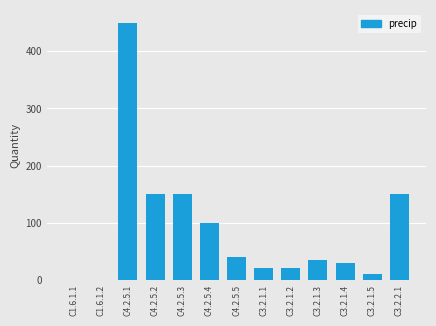

Reading left to right, what are all the values shown in this chart?

C1.6.1.1=0.1	C1.6.1.2=0.1	C4.2.5.1=450.0	C4.2.5.2=150.0	C4.2.5.3=150.0	C4.2.5.4=100.0	C4.2.5.5=40.0	C3.2.1.1=20.0	C3.2.1.2=20.0	C3.2.1.3=35.0	C3.2.1.4=30.0	C3.2.1.5=10.0	C3.2.2.1=150.0